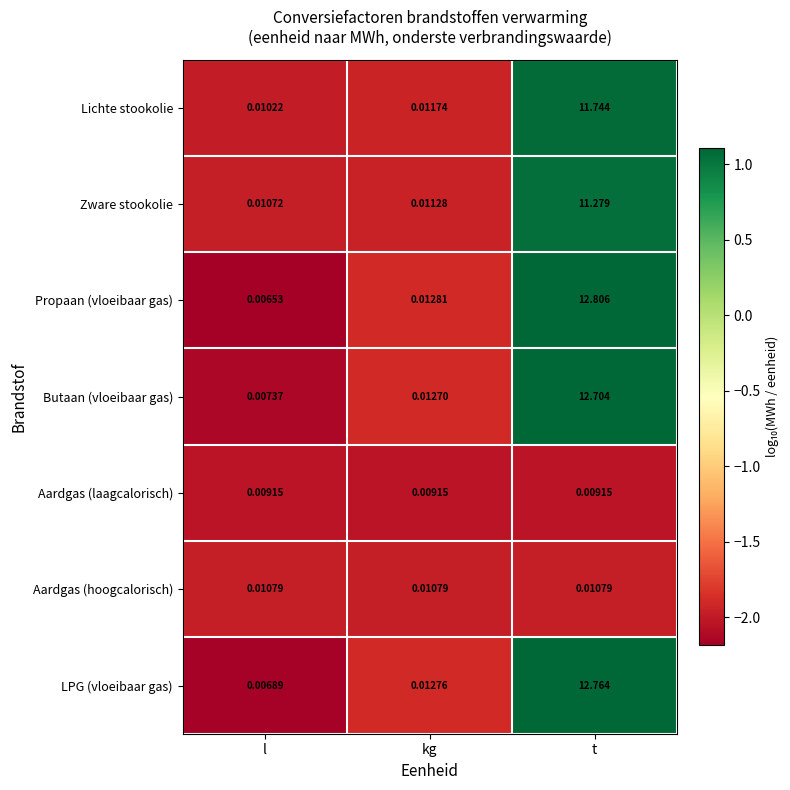

At which label is Propaan (vloeibaar gas) closest to 6?

kg